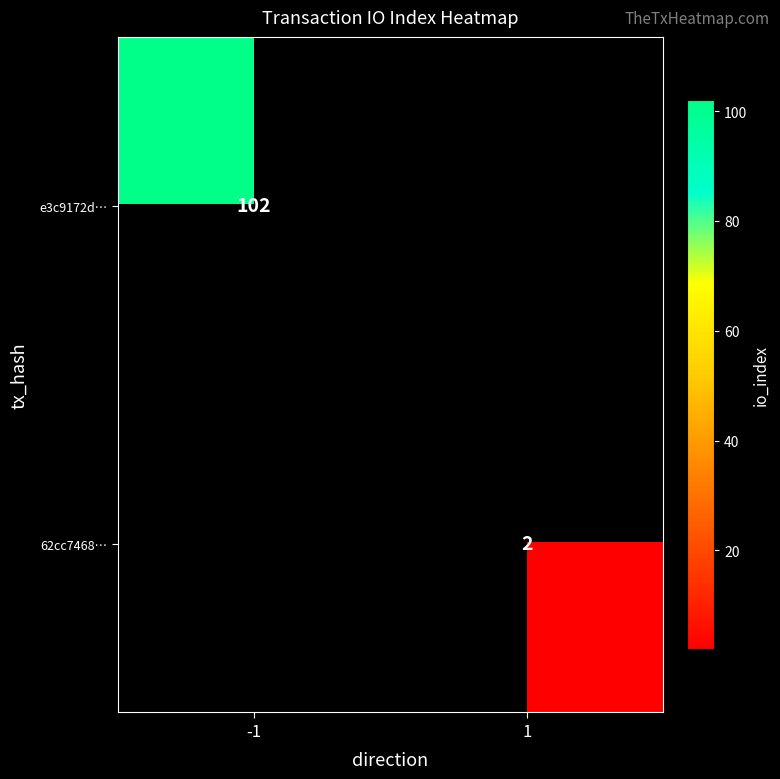

The e3c9172d… series shows 142 at -1. True or false?

False